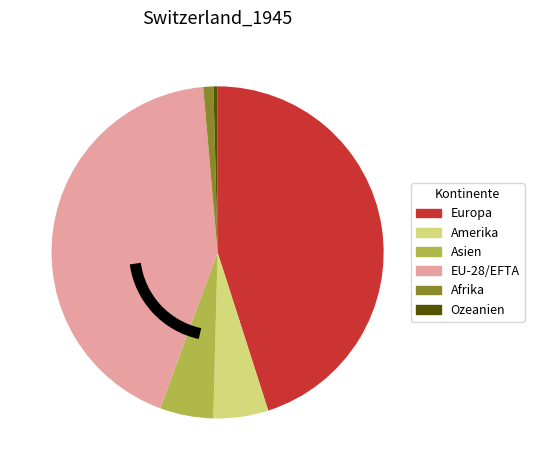

Which slice is the smallest?

Ozeanien